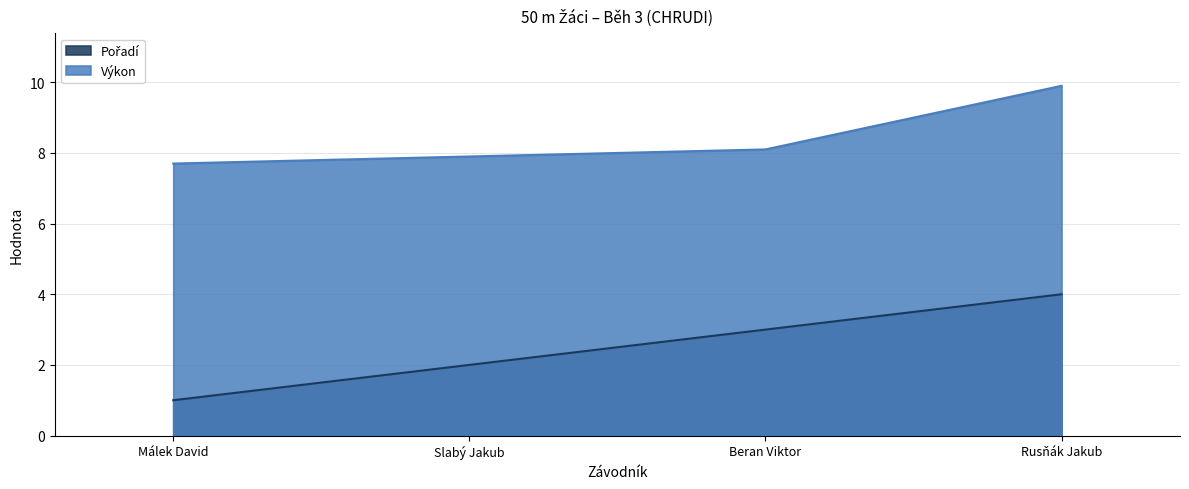

Which label corresponds to the smallest value in the chart?

Málek David